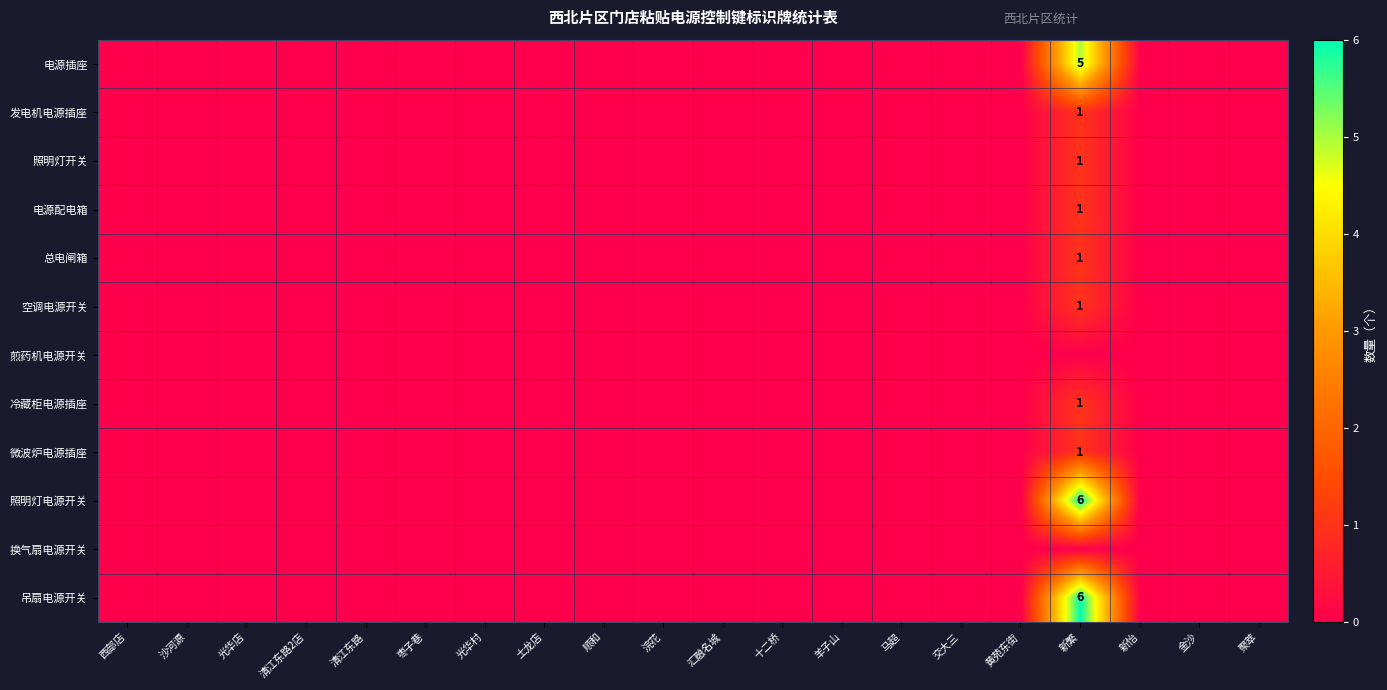

Is it true that 照明灯电源开关 equals 0 at 土龙店?

True